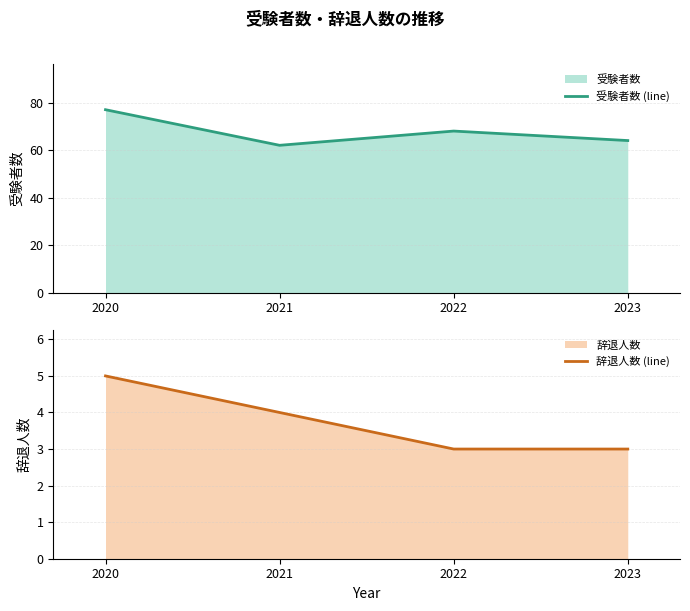

What is the value of the 辞退人数 (line) point at the 4th from the left?

3